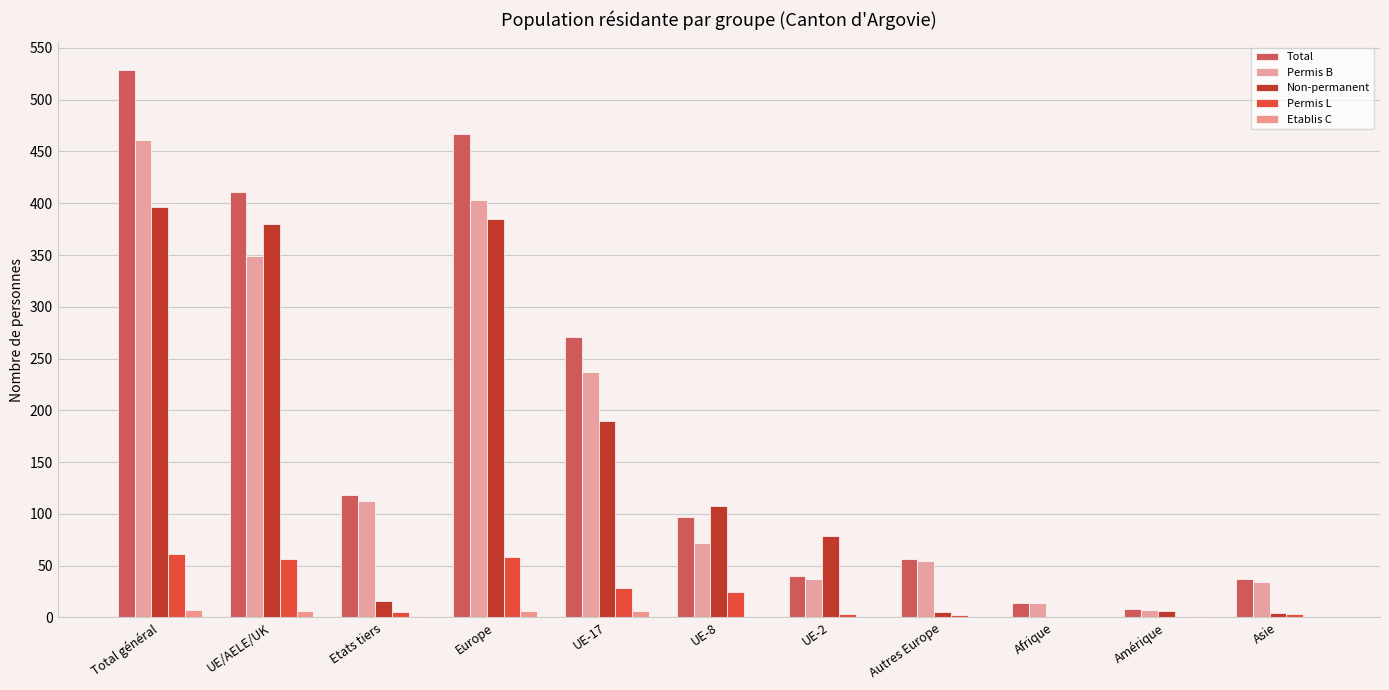

Which has a higher value, Etats tiers or Asie?

Etats tiers